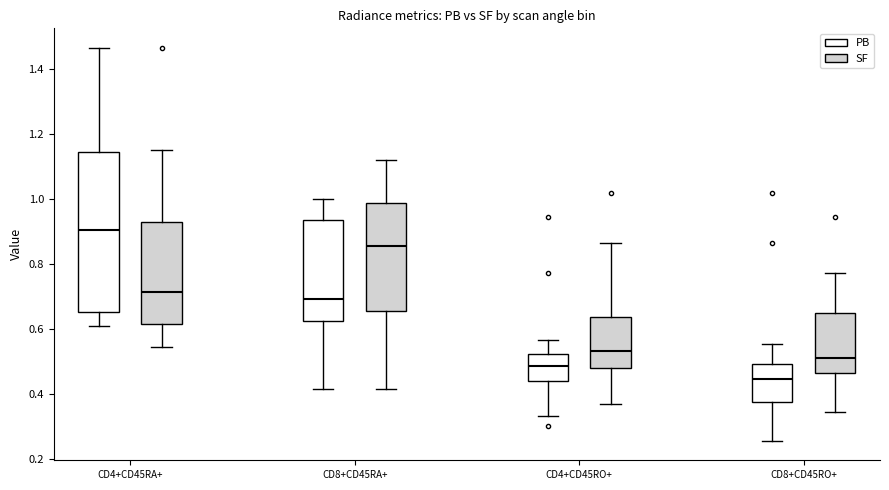

Reading left to right, read every box against the y-axis: the position of its median line, the range the box covers, and the ends of its whiskers. The values are not printed on the chart, so give them approximately, as read against the axis.

CD4+CD45RA+ (PB): median 0.90, box 0.66 to 1.14, whiskers 0.62 to 1.46
CD4+CD45RA+ (SF): median 0.72, box 0.62 to 0.94, whiskers 0.54 to 1.16
CD8+CD45RA+ (PB): median 0.70, box 0.62 to 0.94, whiskers 0.42 to 1.00
CD8+CD45RA+ (SF): median 0.86, box 0.66 to 0.98, whiskers 0.42 to 1.12
CD4+CD45RO+ (PB): median 0.48, box 0.44 to 0.52, whiskers 0.34 to 0.56
CD4+CD45RO+ (SF): median 0.54, box 0.48 to 0.64, whiskers 0.38 to 0.86
CD8+CD45RO+ (PB): median 0.44, box 0.38 to 0.50, whiskers 0.26 to 0.56
CD8+CD45RO+ (SF): median 0.52, box 0.46 to 0.66, whiskers 0.34 to 0.78